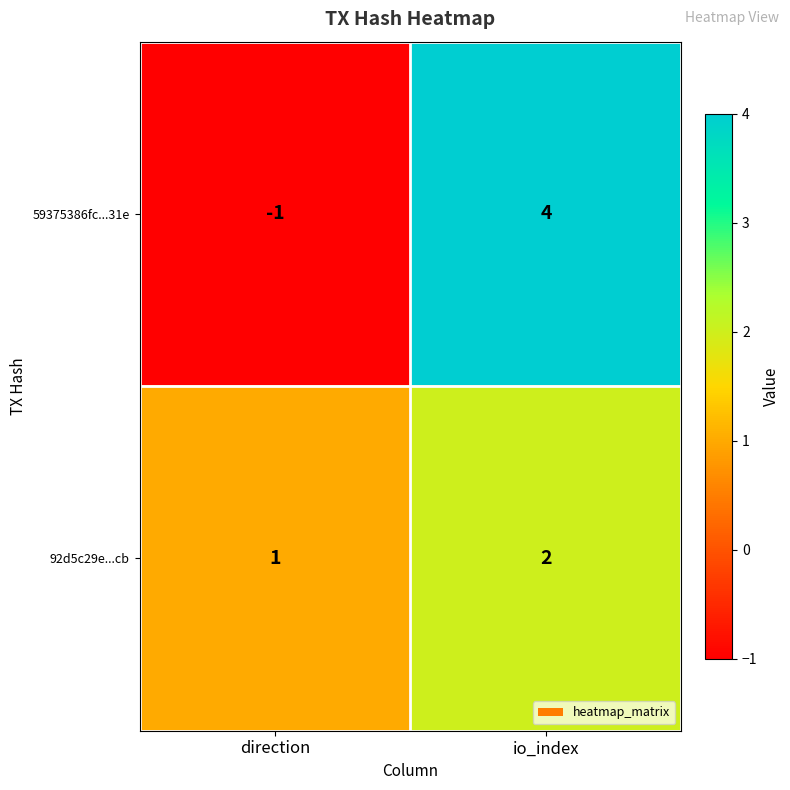

Reading left to right, transcribe all the data shown in this chart.

59375386fc...31e: direction=-1	io_index=4
92d5c29e...cb: direction=1	io_index=2